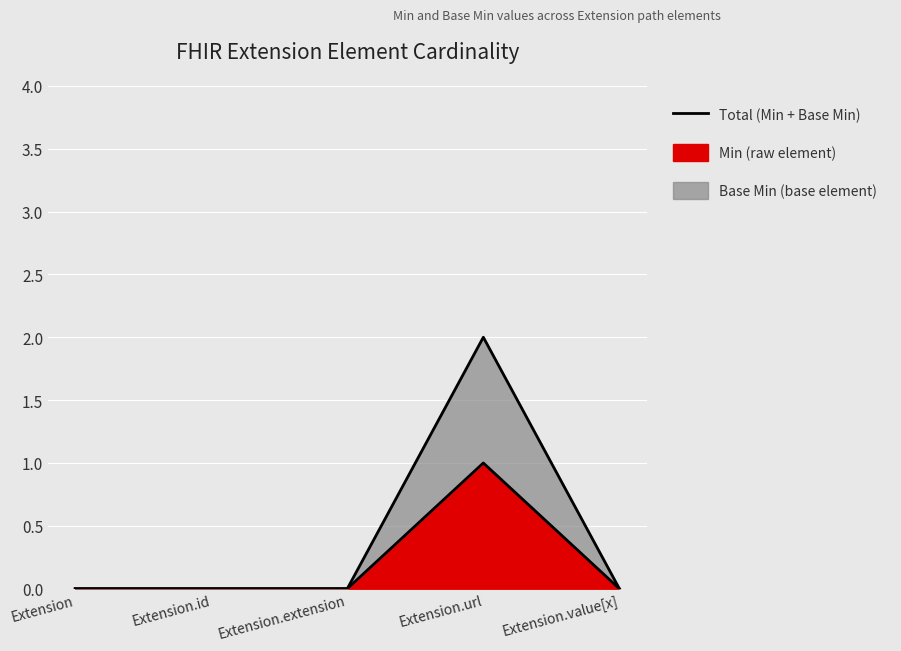

How many interior local peaks does the Base Min series have?

1